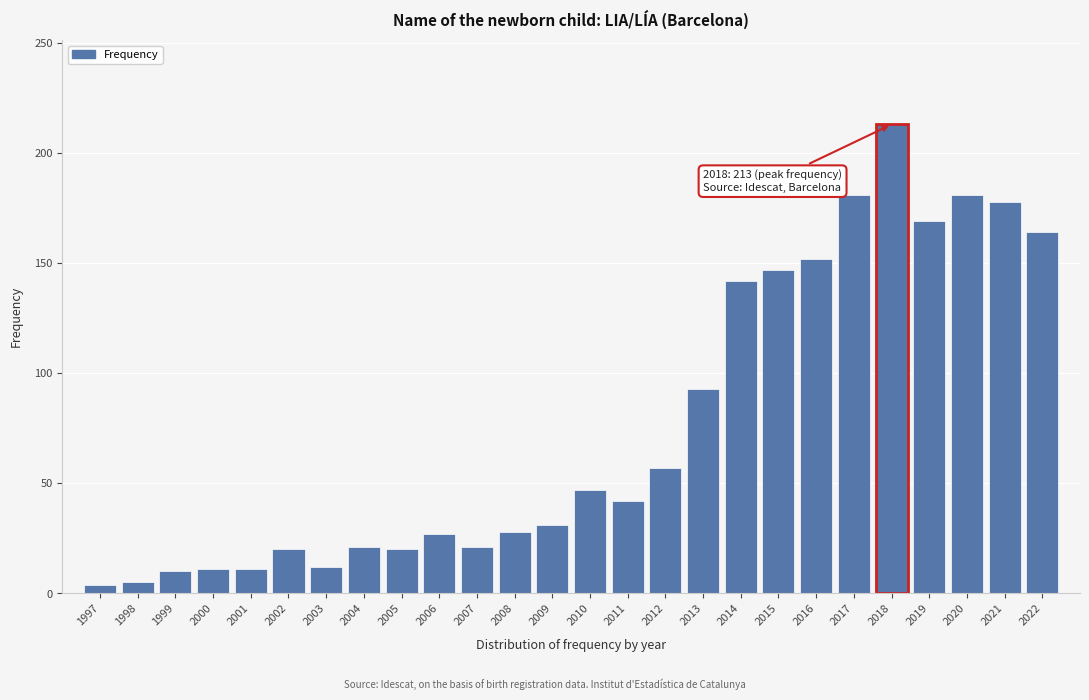

Which has a higher value, 2009 or 2022?

2022